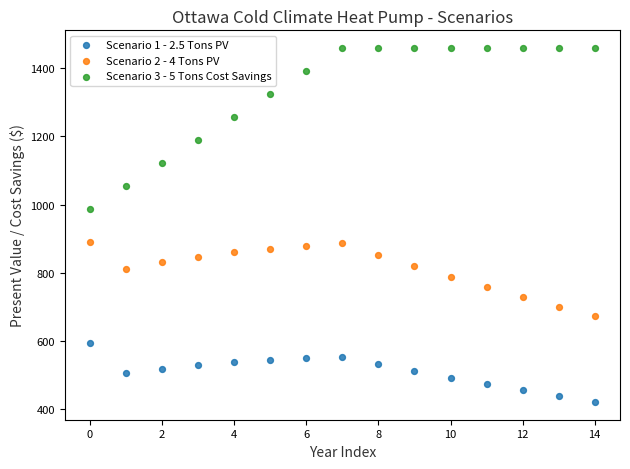

Across all data points, what is the range of Y values (max minus min)?

1036.7